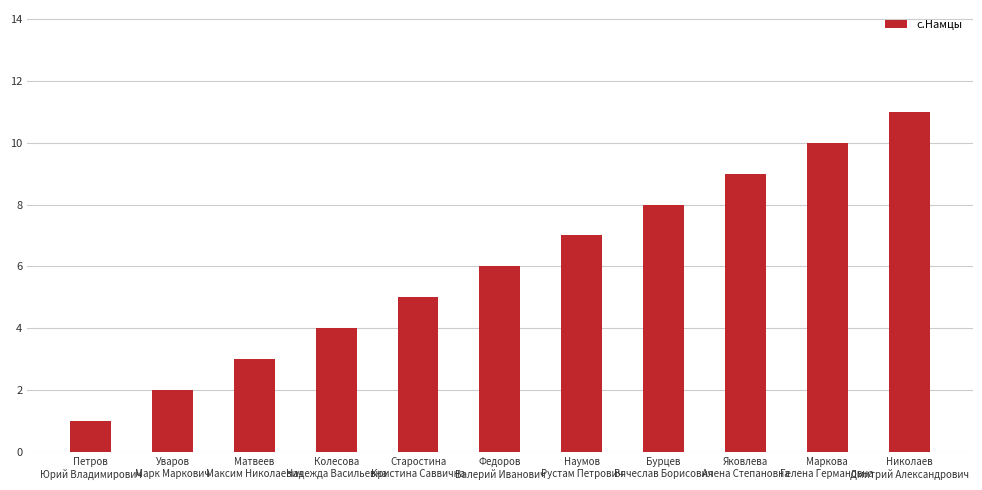

Does the chart contain any negative values?

No